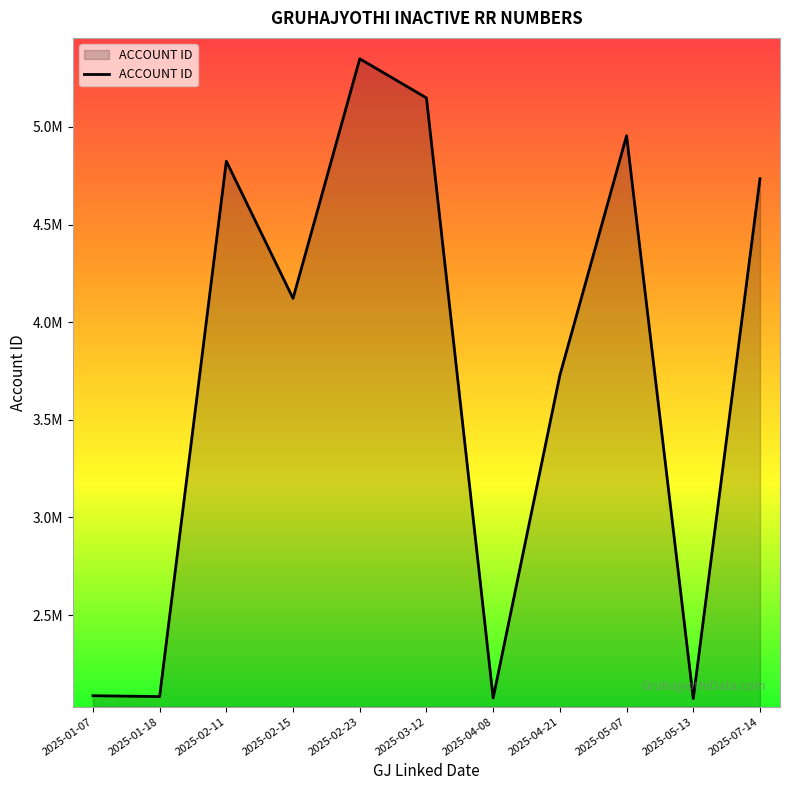

At which category does the chart reach its peak across all series?

2025-02-23